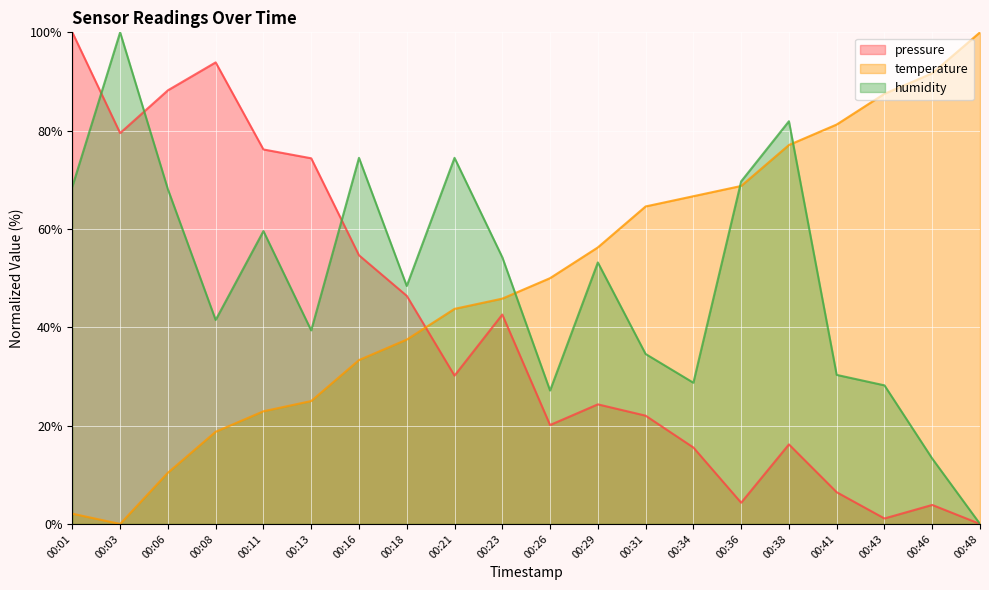

How many interior local peaks does the humidity series have?

6